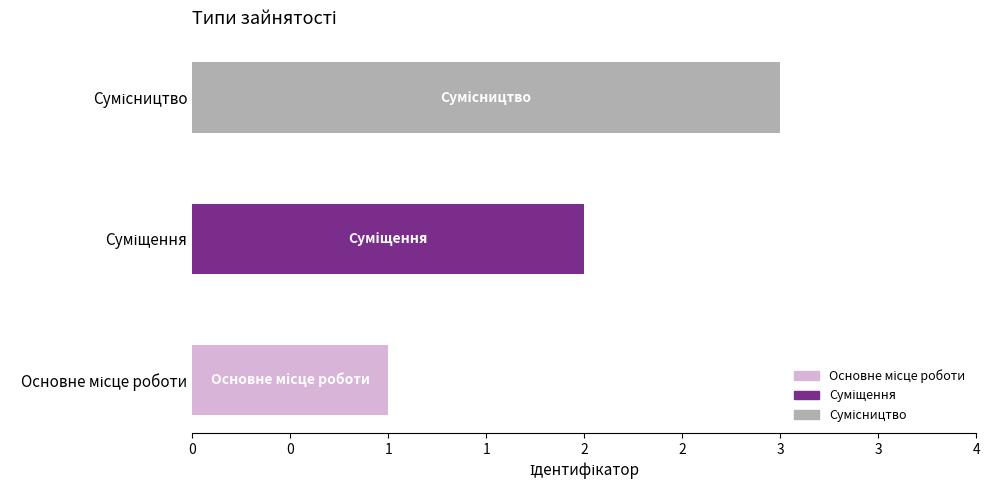

Does the chart contain stacked bars?

No